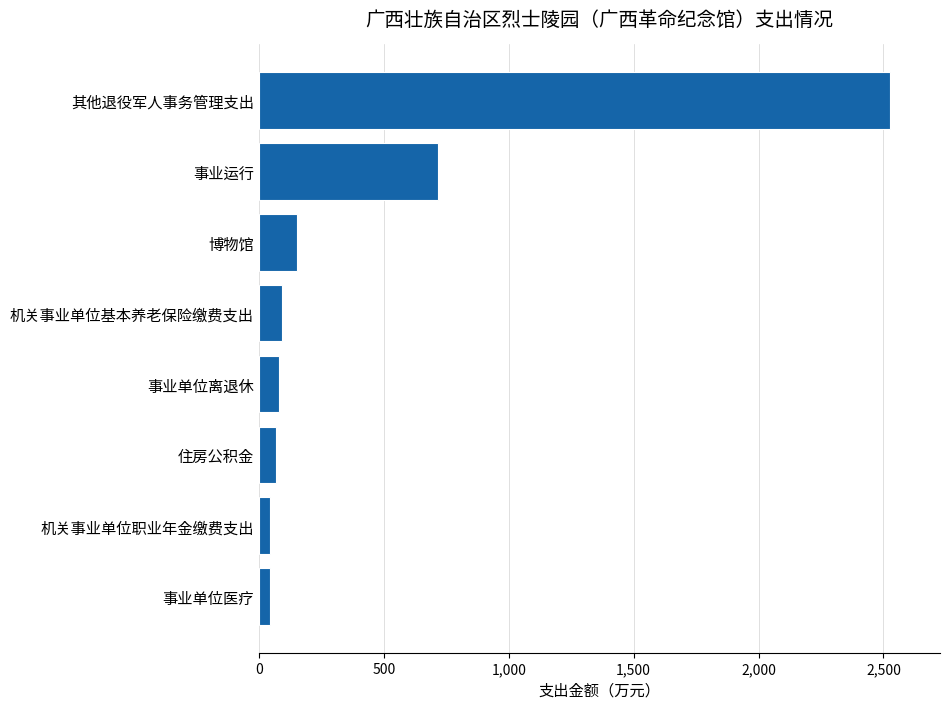

Does the chart contain stacked bars?

No